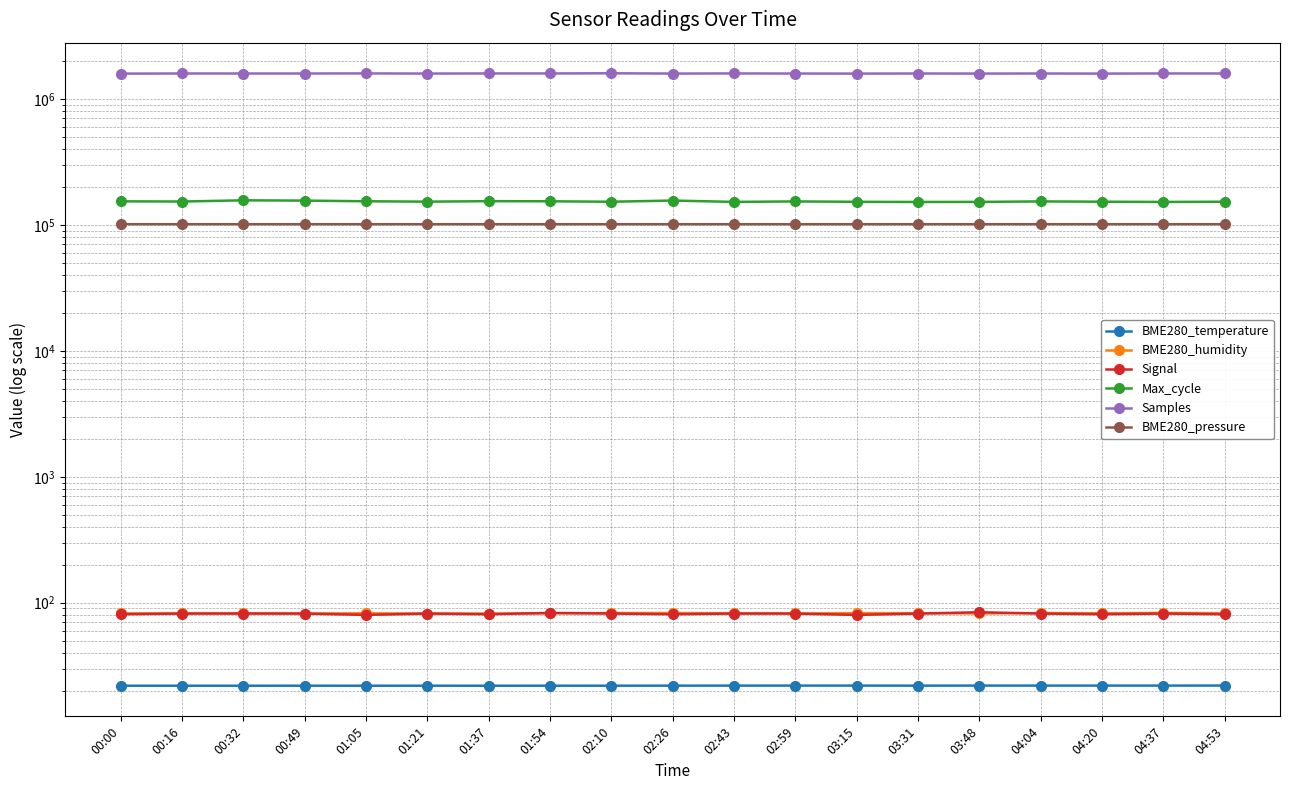

Which series has the largest range (max minus min)?

Samples